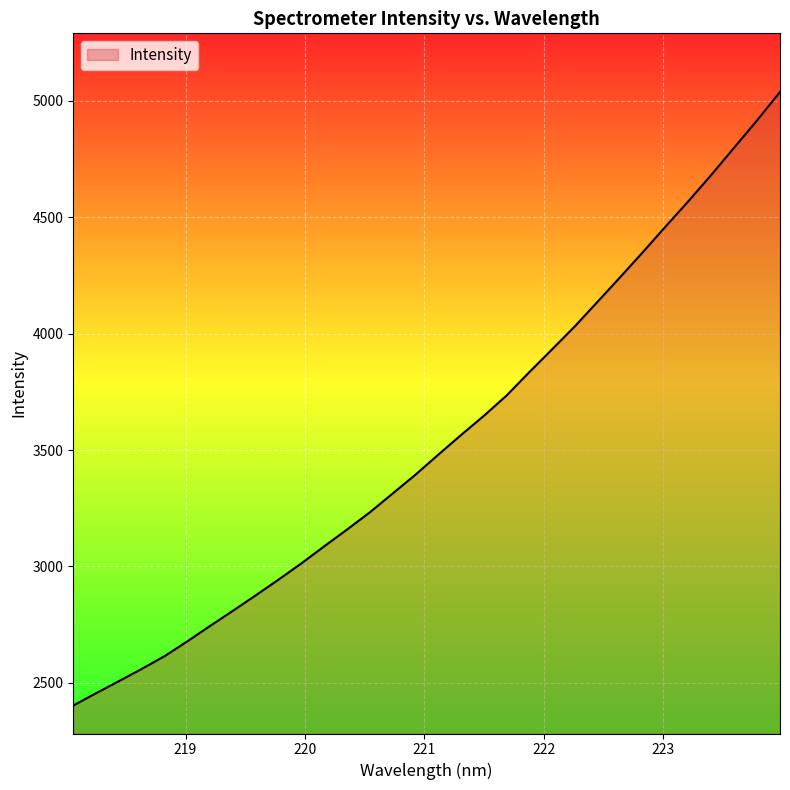

What is the smallest value displayed?

2402.5